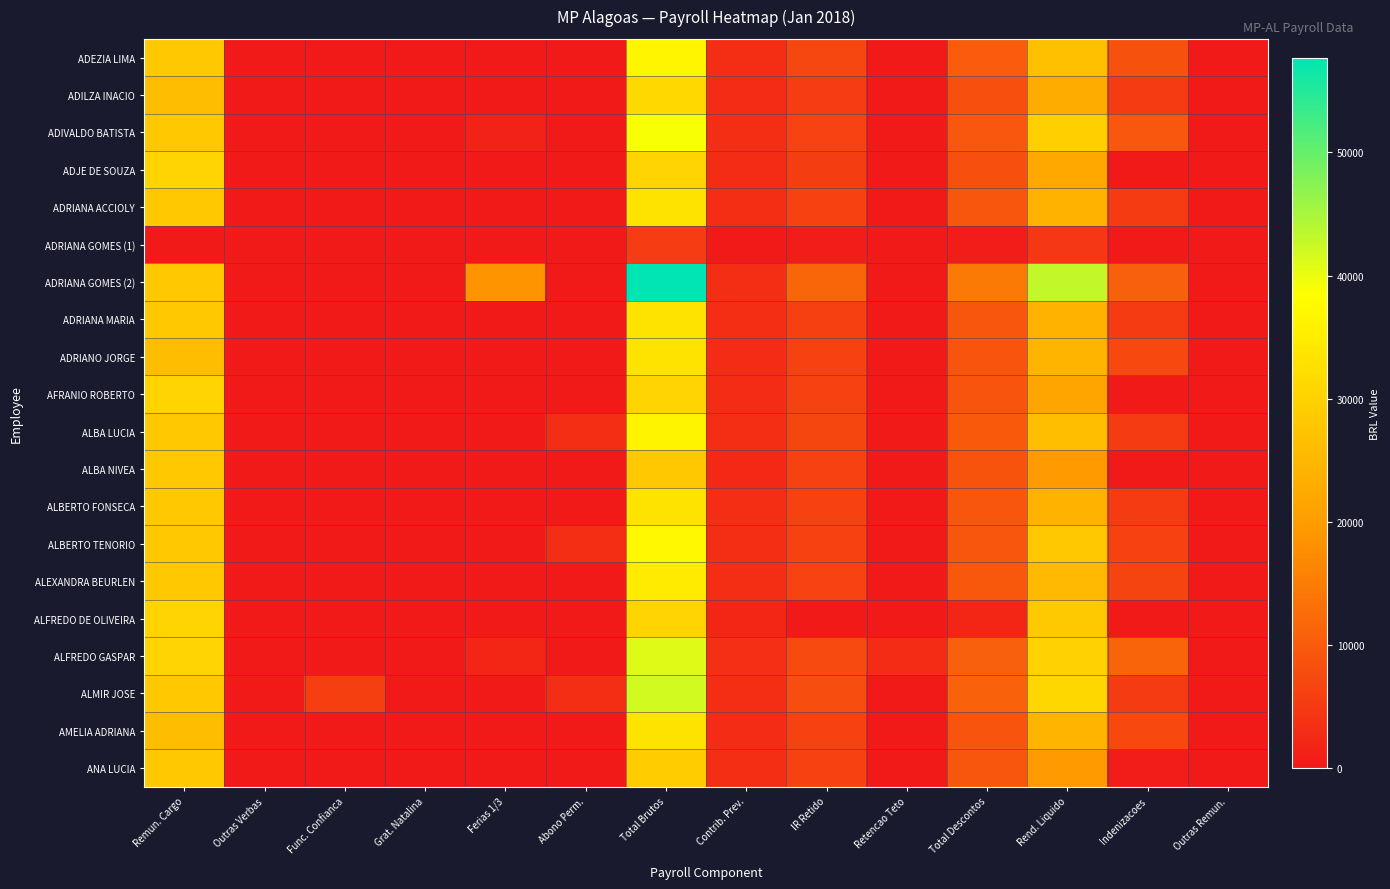

At IR Retido, list the series in order from largest to smallest.

ADRIANA GOMES (2), ALMIR JOSE, ALFREDO GASPAR, ADEZIA LIMA, ALBA LUCIA, ALEXANDRA BEURLEN, ADIVALDO BATISTA, ALBA NIVEA, AFRANIO ROBERTO, ADRIANO JORGE, AMELIA ADRIANA, ADRIANA ACCIOLY, ANA LUCIA, ALBERTO TENORIO, ALBERTO FONSECA, ADRIANA MARIA, ADJE DE SOUZA, ADILZA INACIO, ADRIANA GOMES (1), ALFREDO DE OLIVEIRA